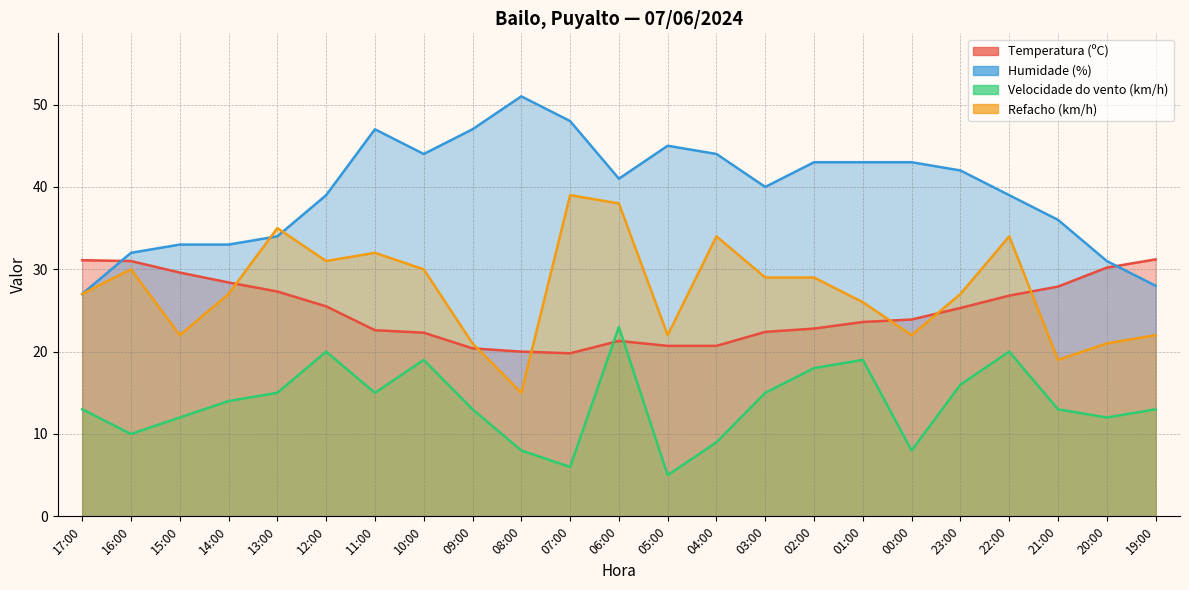

Where is the first local minimum for Velocidade do vento (km/h)?

16:00